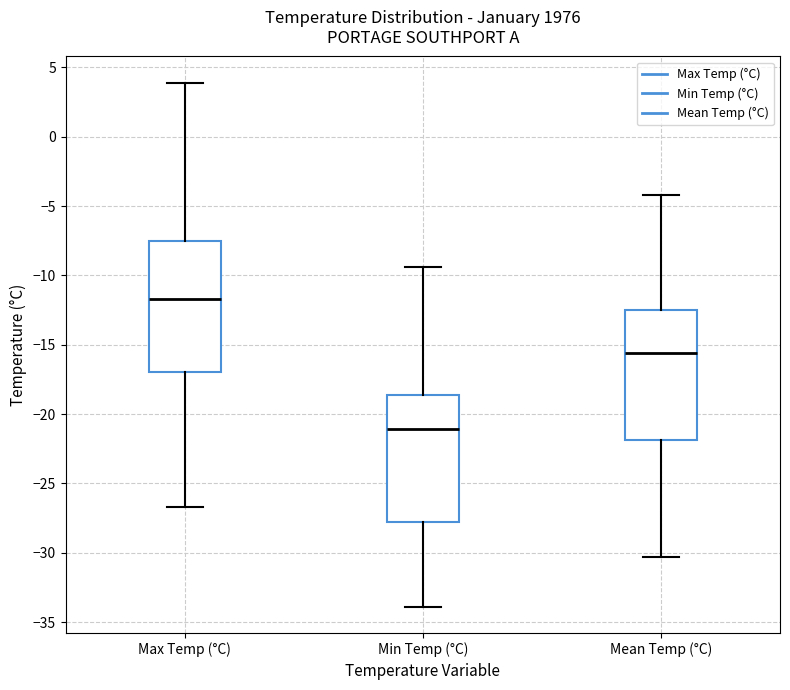

Reading left to right, transcribe this box plot: for each box, give where its median line is, the range the box spans, and where its two whiskers end, as read against the y-axis. The values are not printed on the chart, so give them approximately, as read against the axis.

Max Temp (°C): median -11.5, box -17.0 to -7.5, whiskers -26.5 to 4.0
Min Temp (°C): median -21.0, box -28.0 to -18.5, whiskers -34.0 to -9.5
Mean Temp (°C): median -15.5, box -22.0 to -12.5, whiskers -30.5 to -4.0